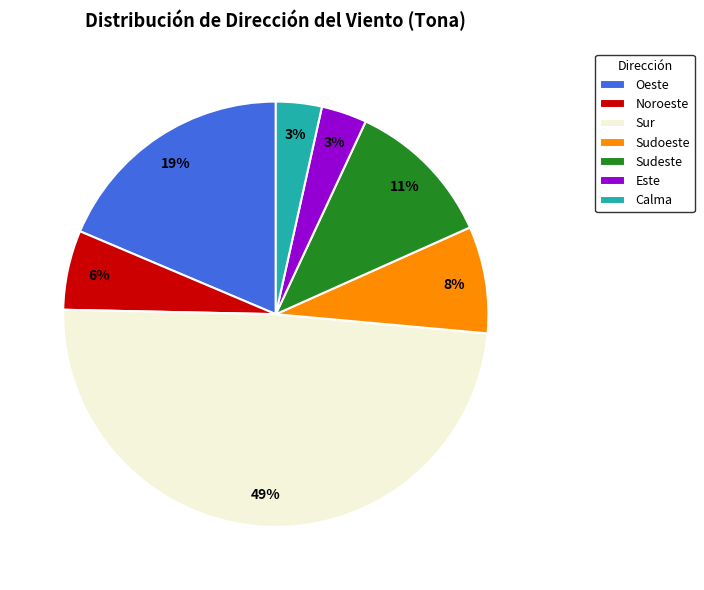

Which category has the biggest portion of the pie?

Sur